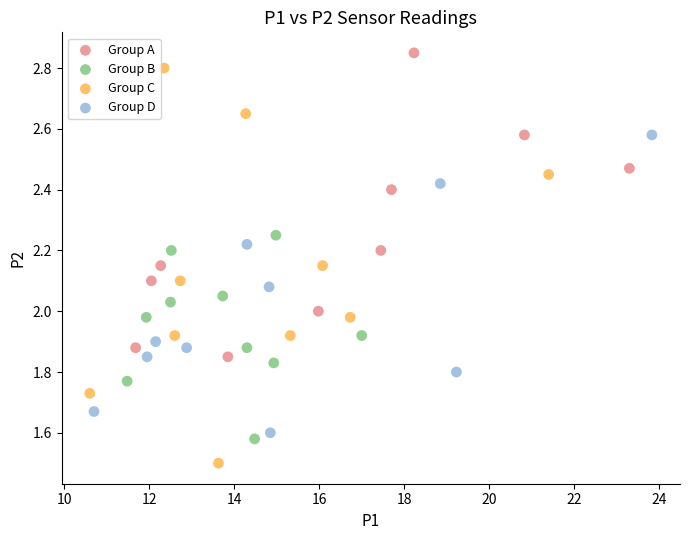

Which series reaches the minimum Y coordinate?

Group C